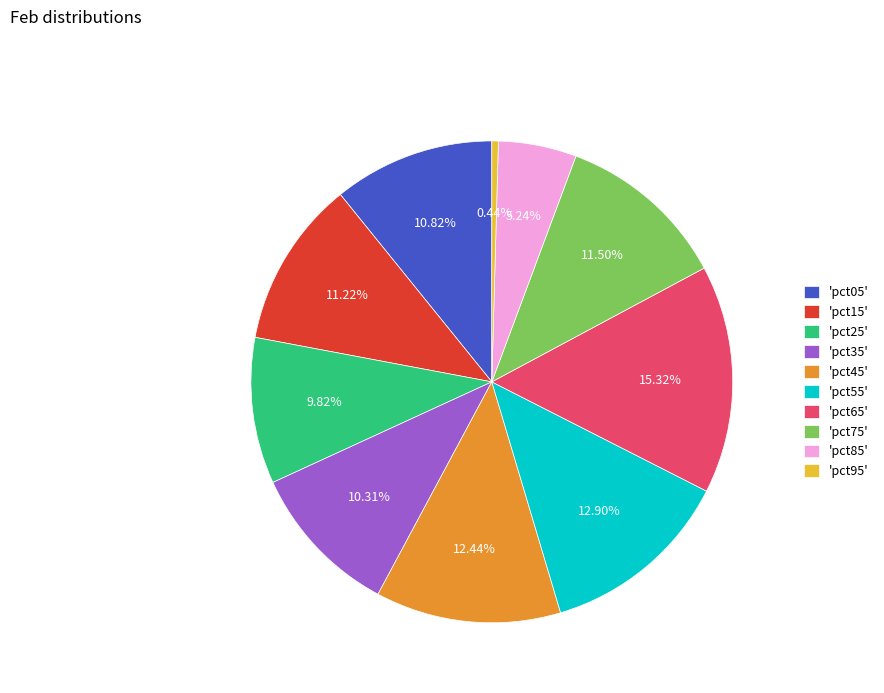

Which category has the biggest portion of the pie?

'pct65'